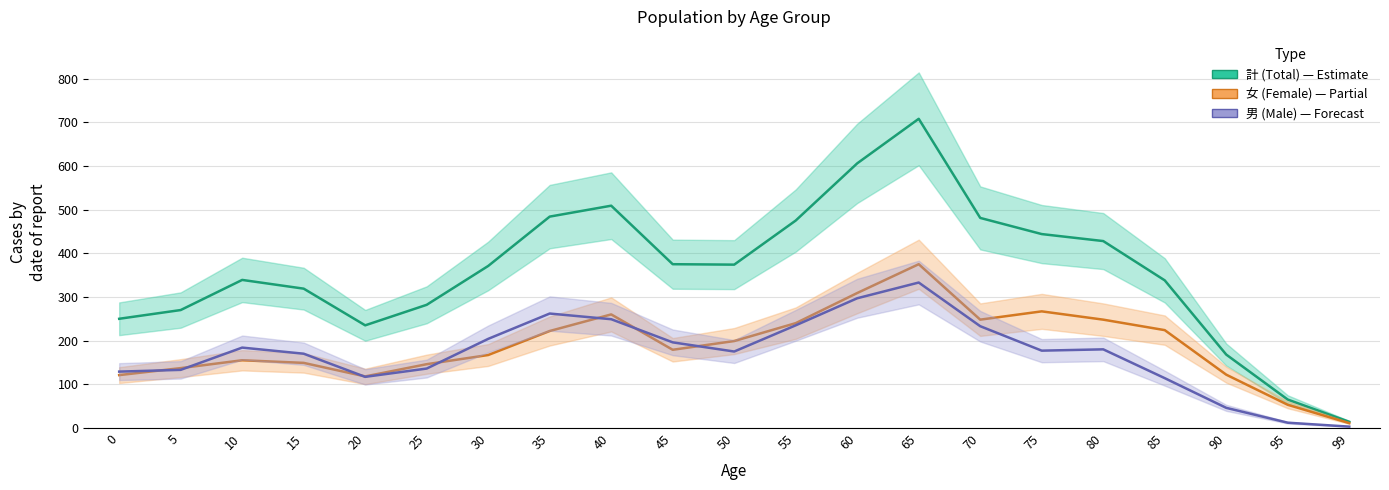

True or false: 女 and 計 intersect in this chart.

False